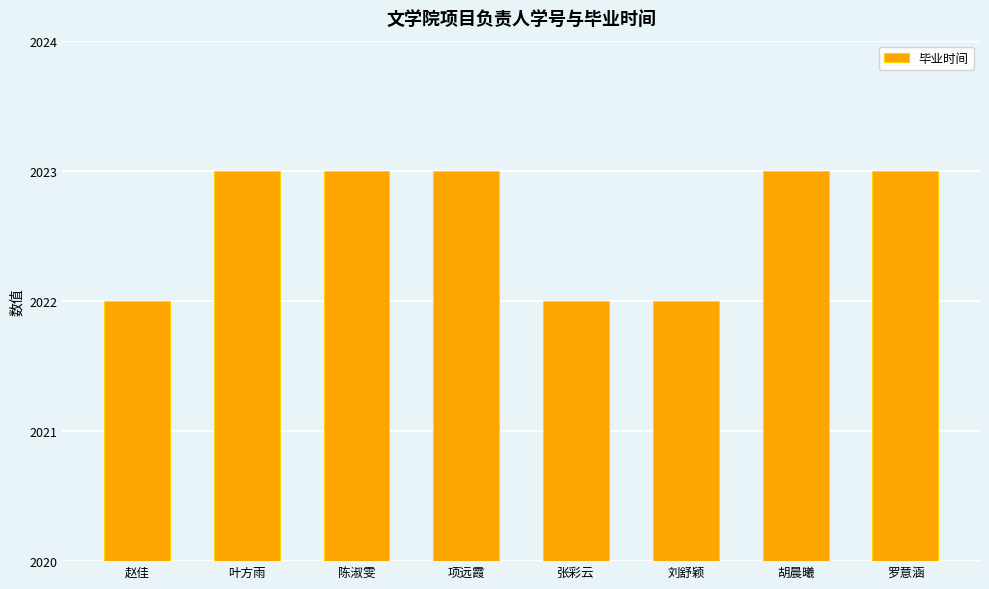

Reading left to right, extract all data points from this chart.

2022	2023	2023	2023	2022	2022	2023	2023